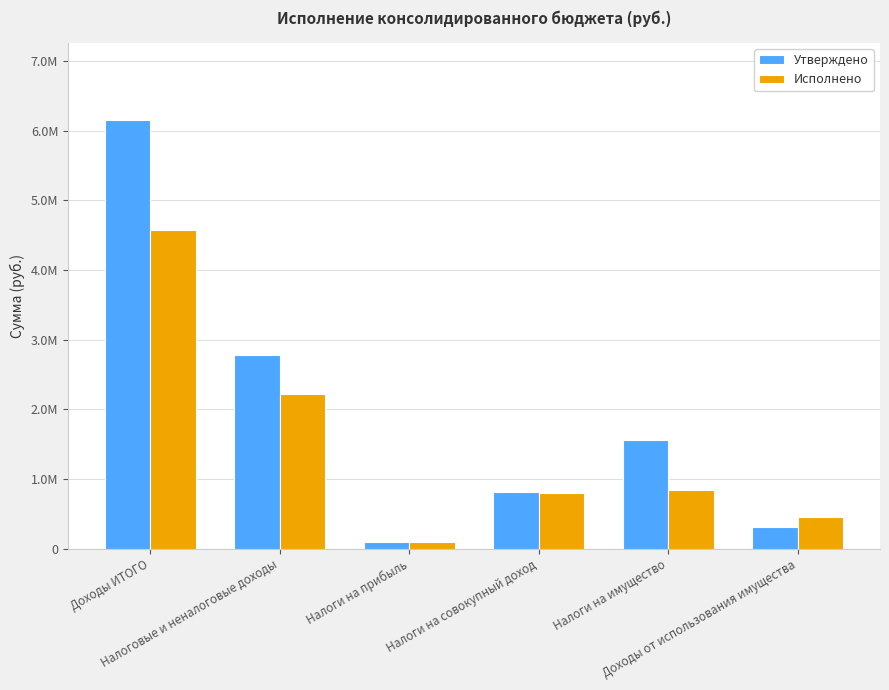

Is it true that Исполнено equals 2216970.9 at Налоговые и неналоговые доходы?

True